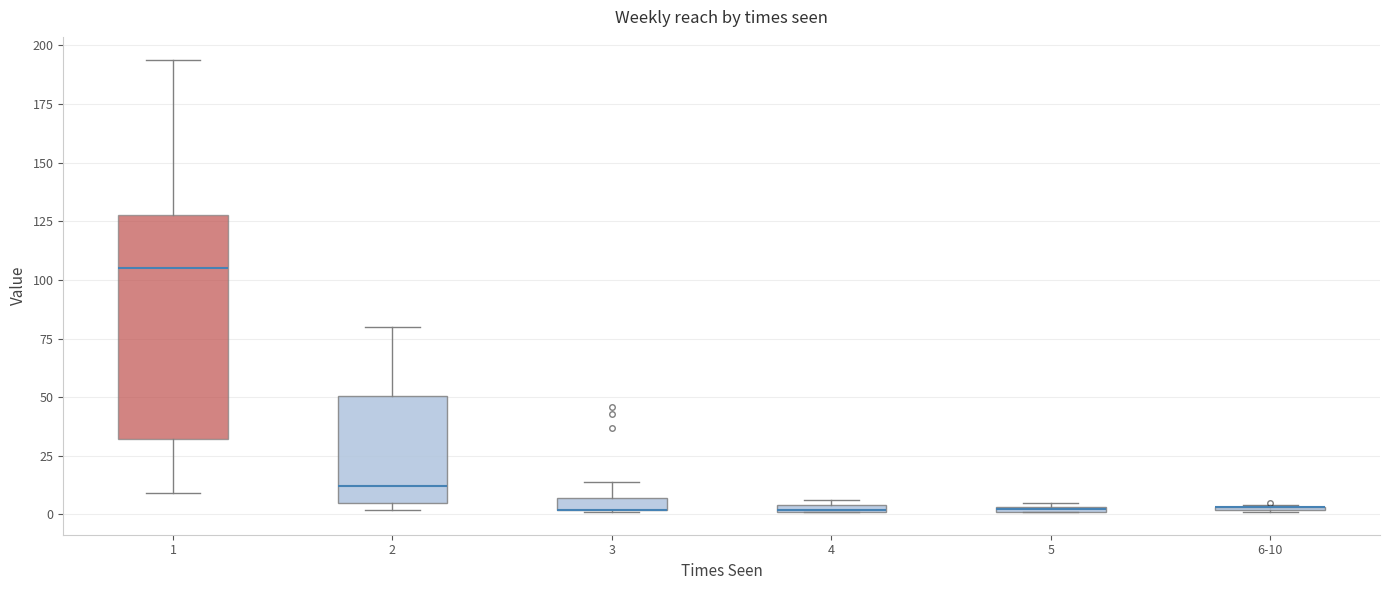

Where does the median line of the box for 1 sit on the y-axis? The values are not printed on the chart, so give them approximately, as read against the axis.

105